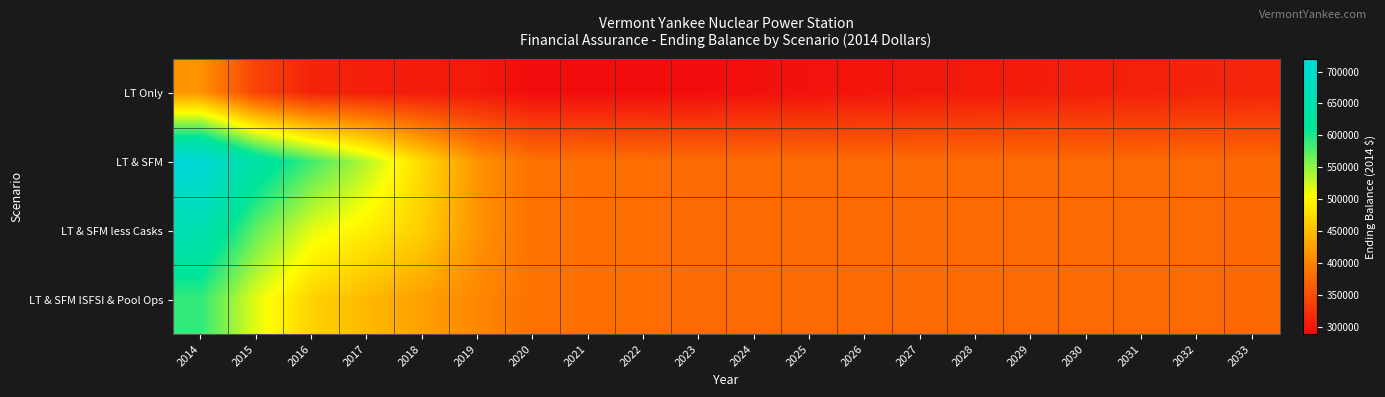

Which series has the largest range (max minus min)?

LT & SFM